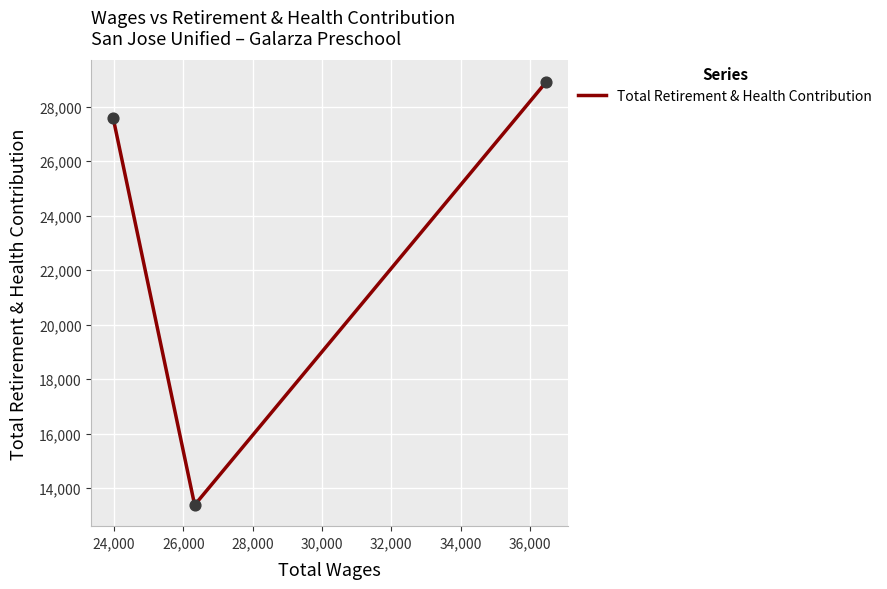

What is the average value?

23297